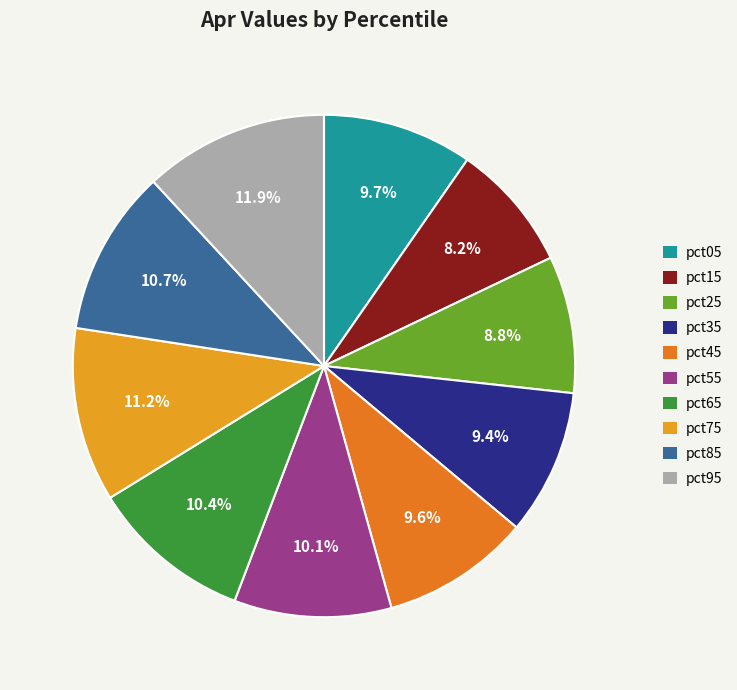

Which category has the smallest portion of the pie?

pct15